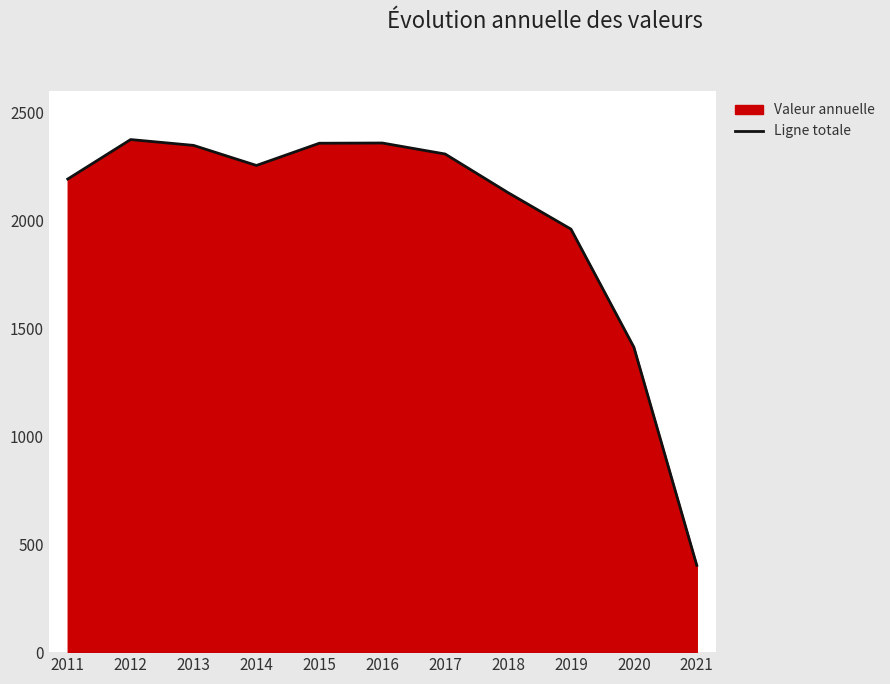

Between 2019 and 2017, which is larger?

2017